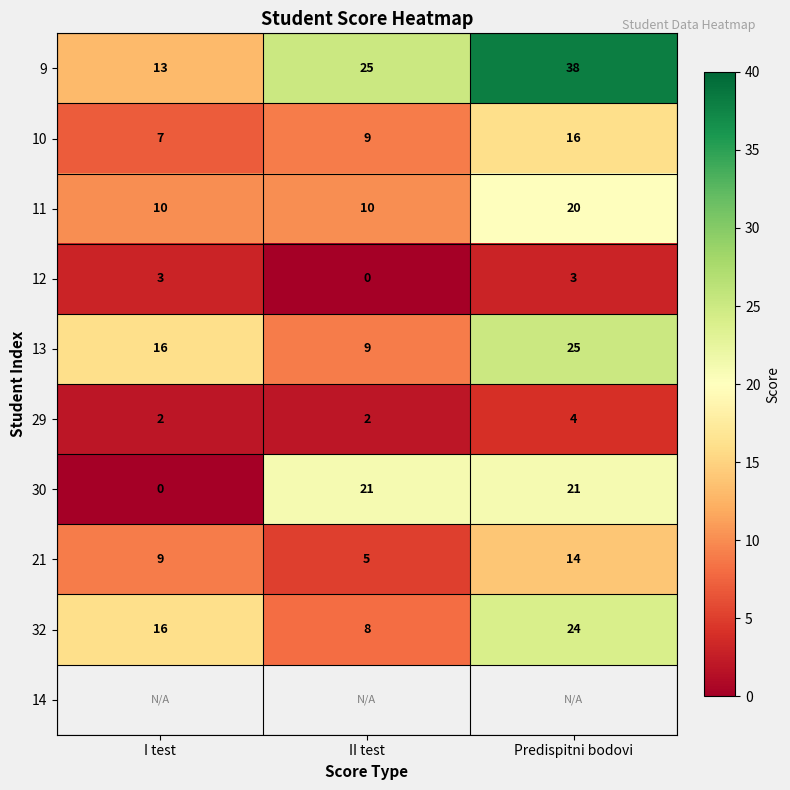

What is the sum of all 13 values?

50